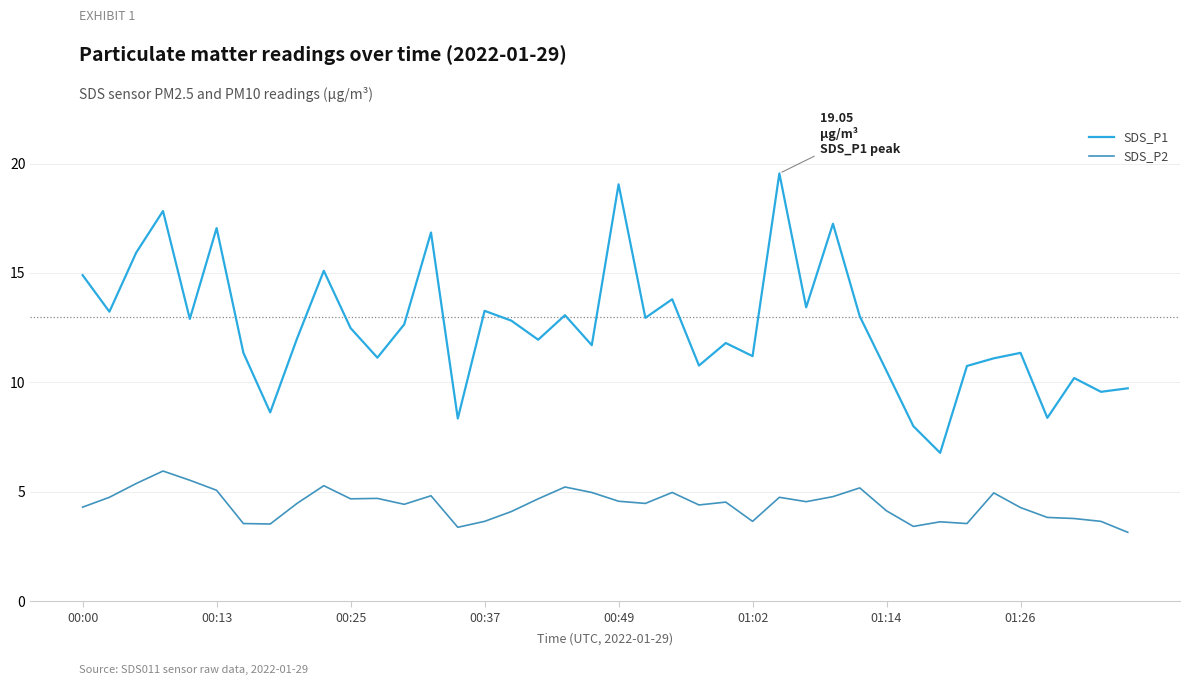

What is the maximum value shown in the chart?

19.6